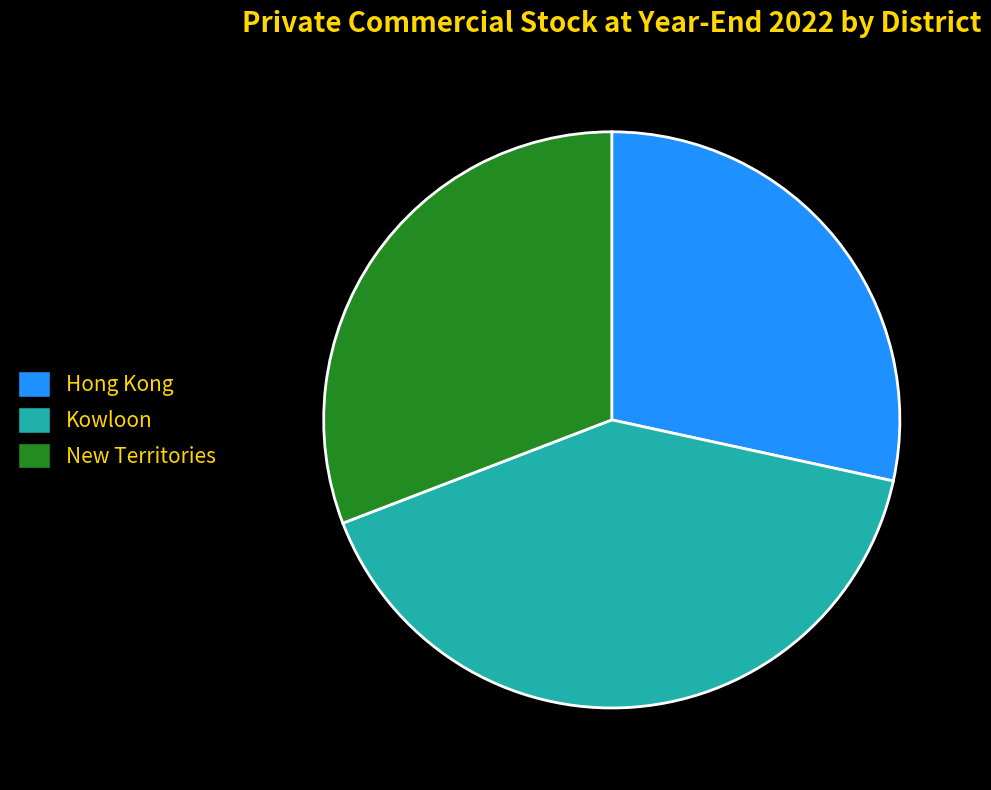

True or false: New Territories accounts for 17% of the total.

False